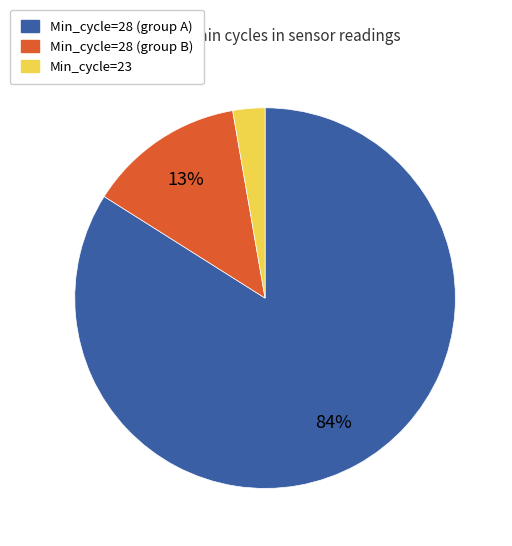

Which has a higher value, Min_cycle=28 (group A) or Min_cycle=28 (group B)?

Min_cycle=28 (group A)